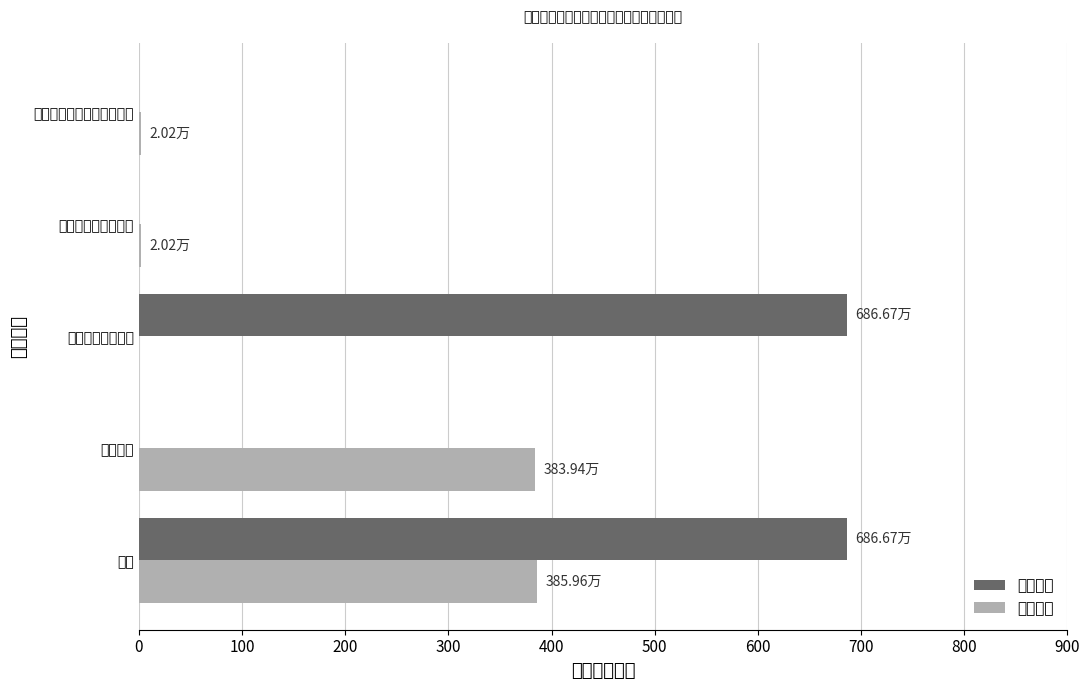

How many groups of bars are there?

5